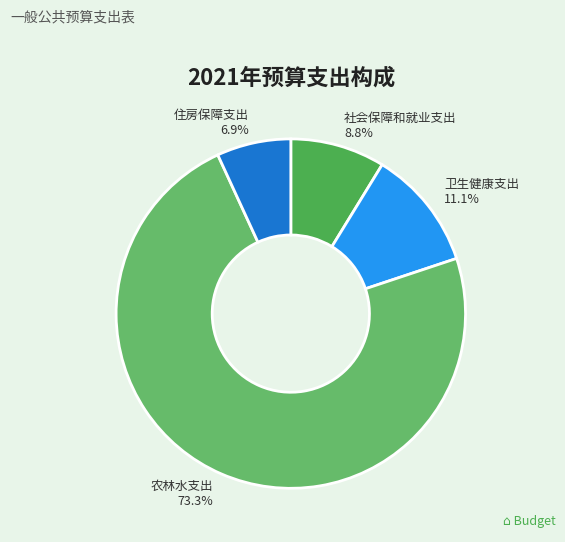

Does any single category account for the majority?

Yes